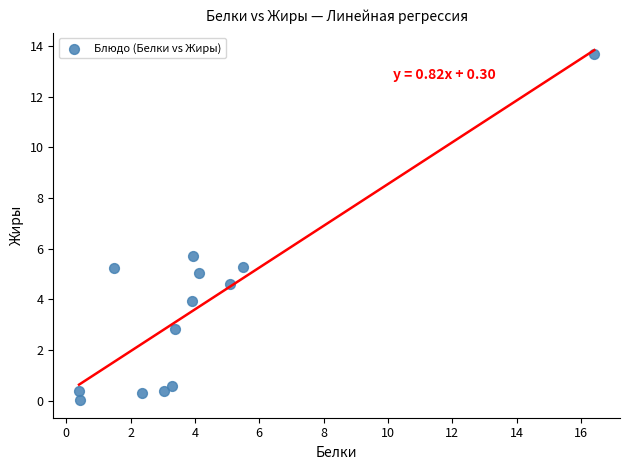

What Y value in the scatter plot is closest to 6?

5.7